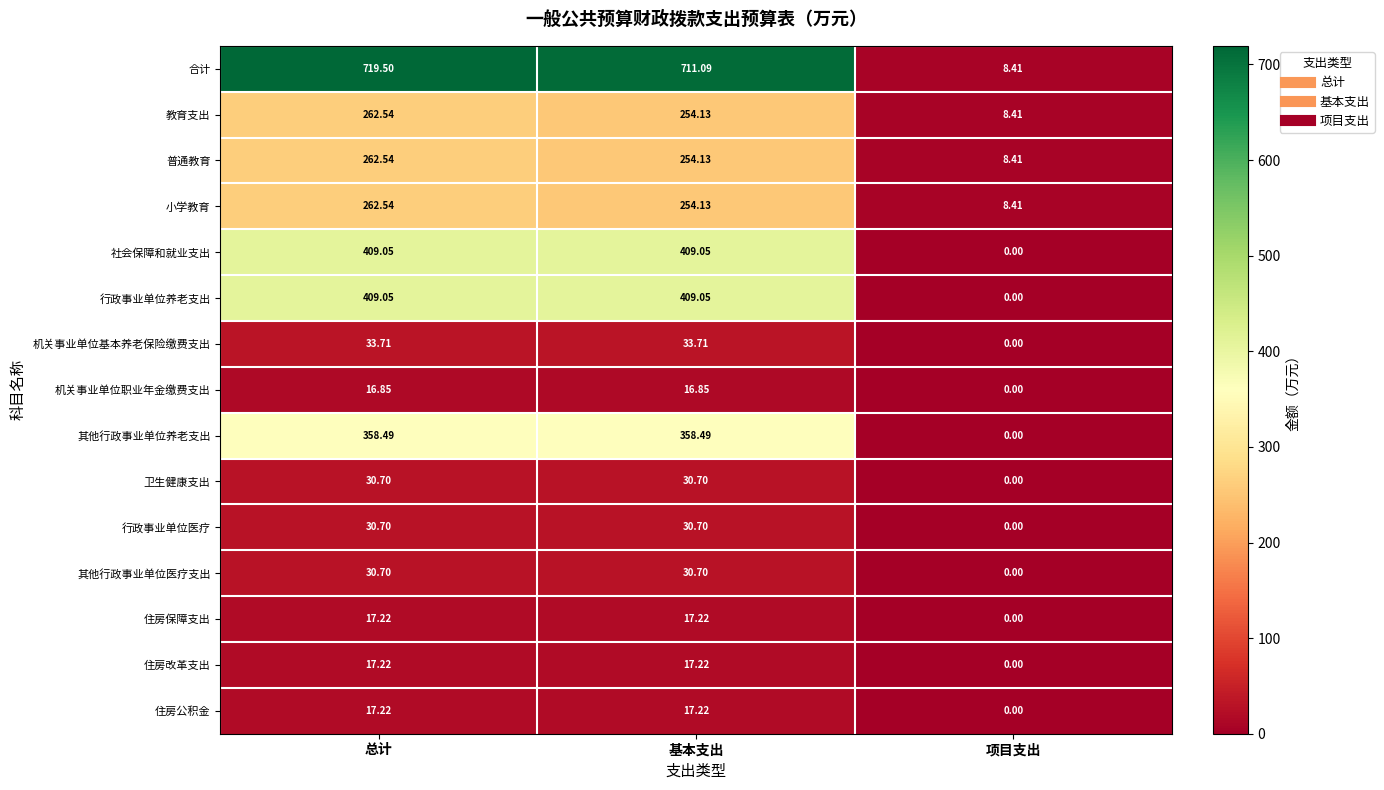

At which category is the sum across all series the highest?

总计